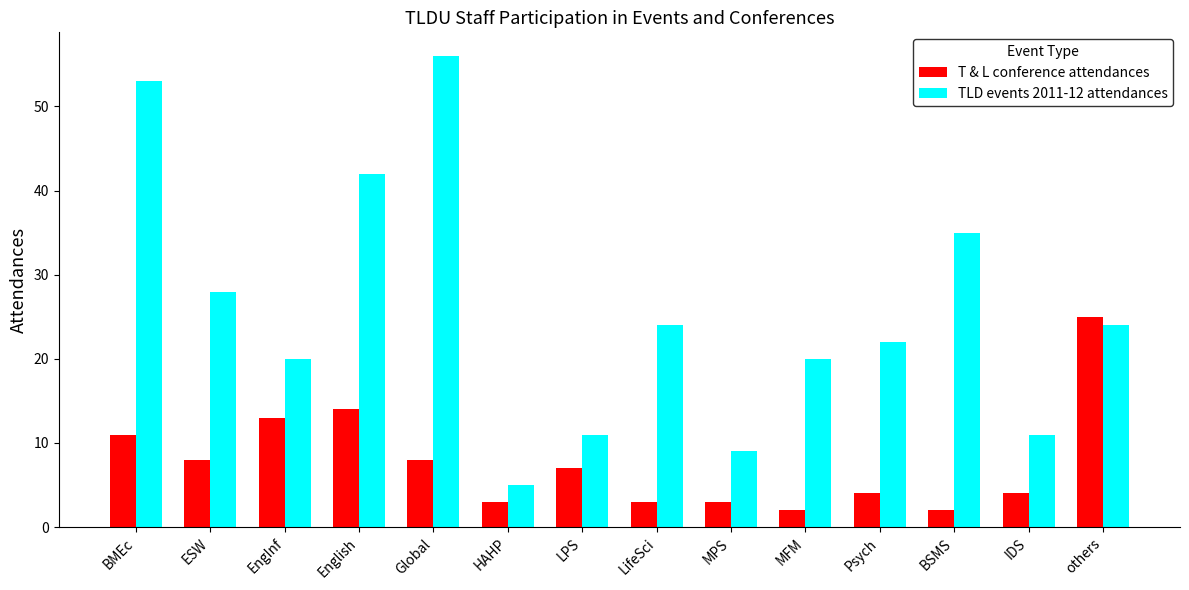

What is the sum of the TLD events 2011-12 attendances values at English and ESW?

70